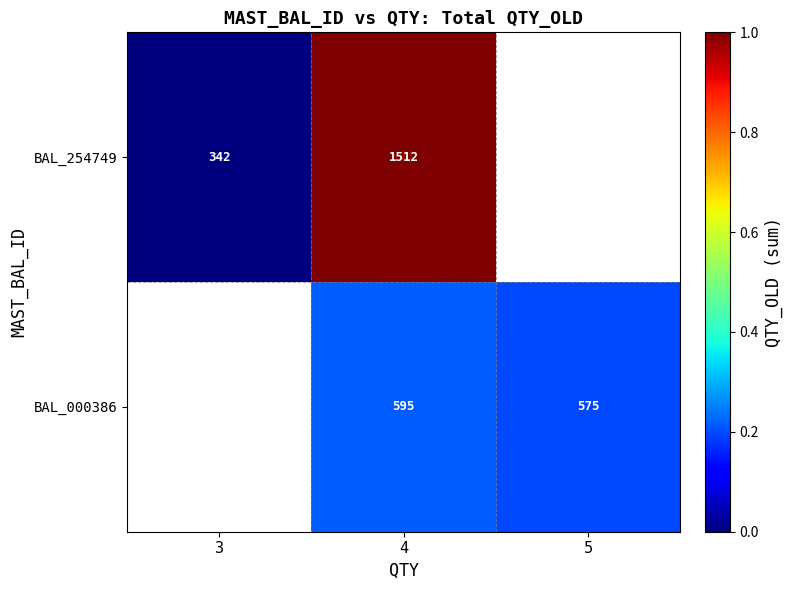

Is the value of BAL_254749 at 4 greater than the value of BAL_000386 at 4?

Yes